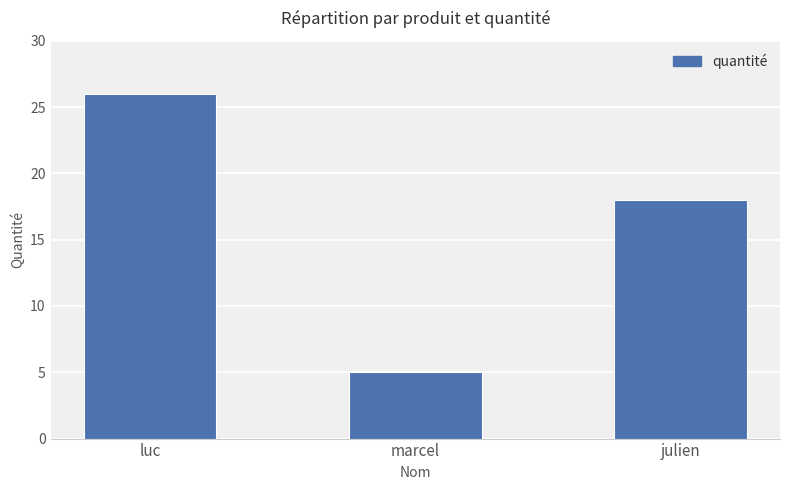

Reading right to left, extract all data points from this chart.

18	5	26